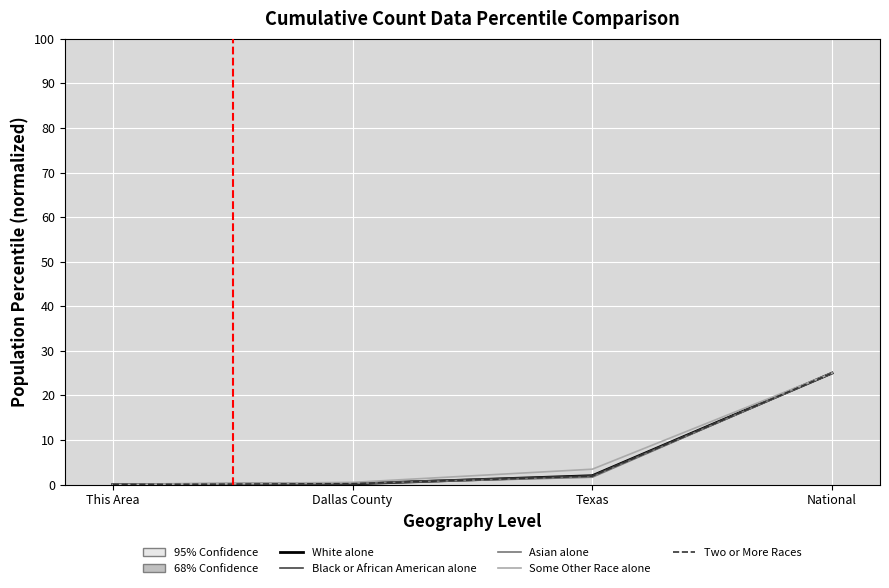

At which category is the sum across all series the highest?

National